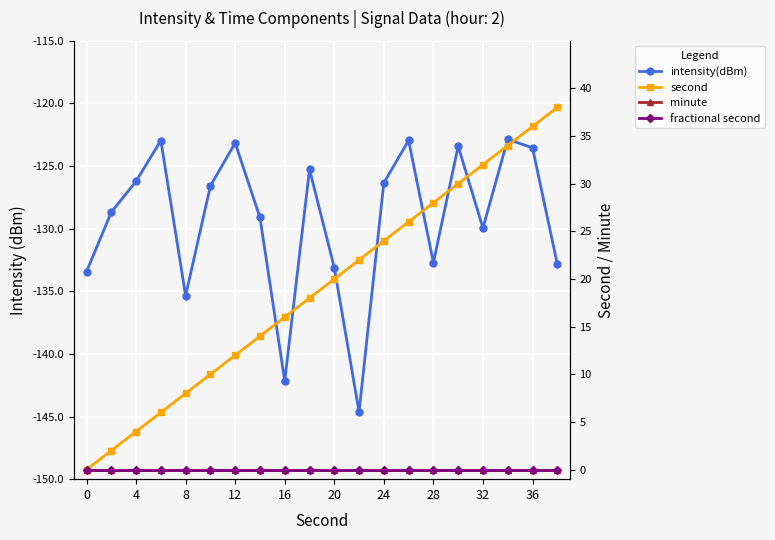

True or false: second and fractional second intersect in this chart.

False